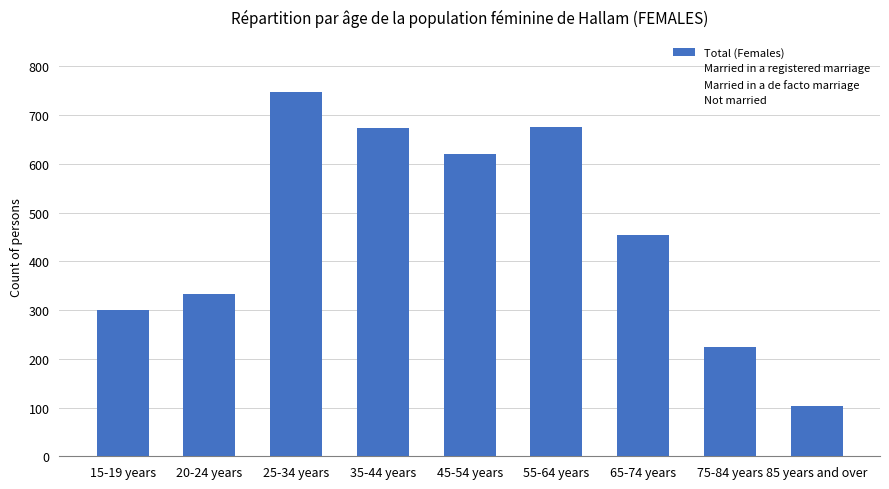

Does the chart contain stacked bars?

No